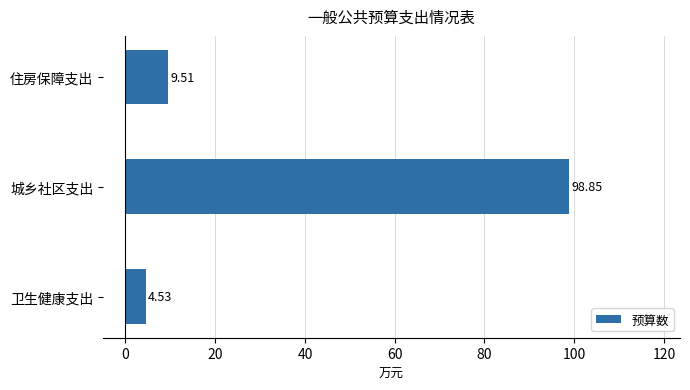

Where is the data nearest to the value 51?

住房保障支出